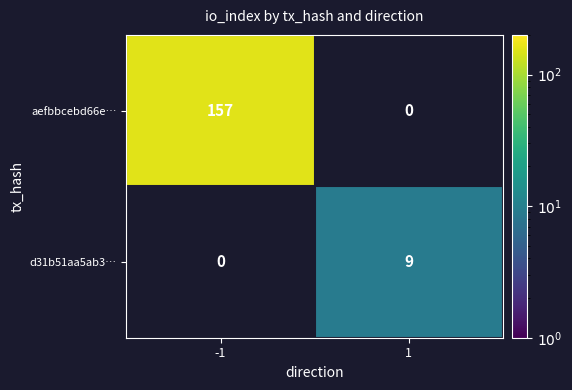

The aefbbcebd66e… series shows 86 at -1. True or false?

False